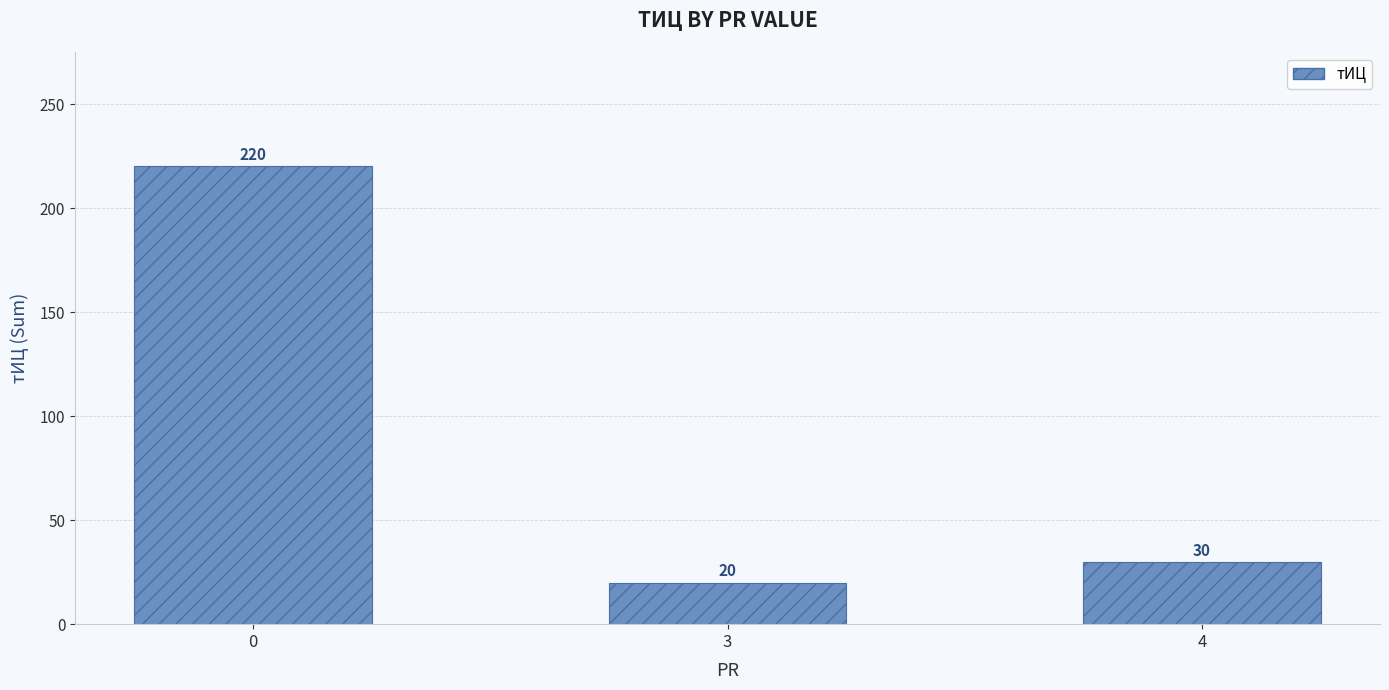

The value at 3 is 6. True or false?

False